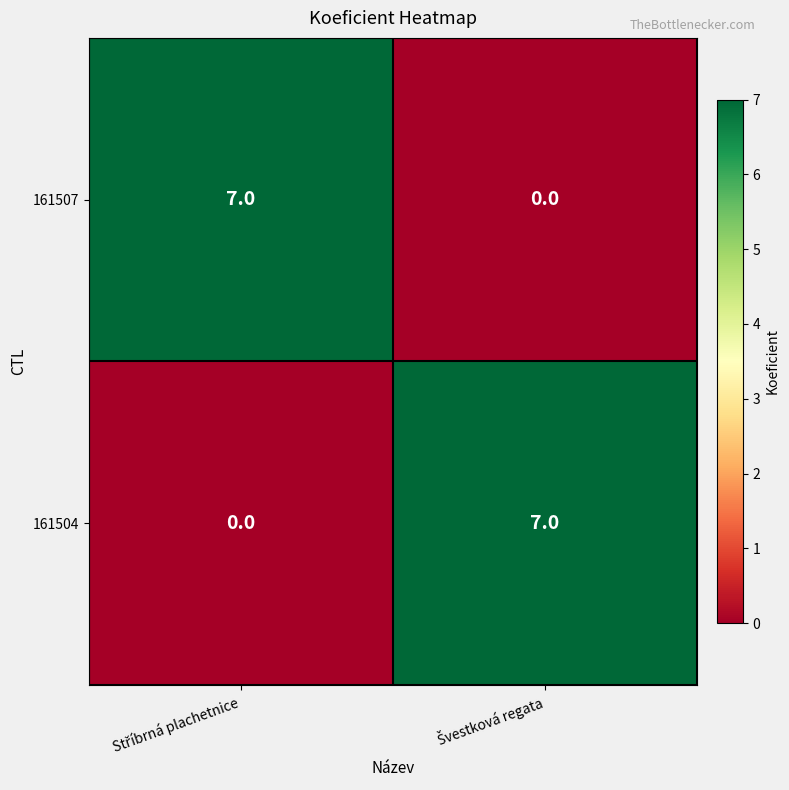

What is the greatest value displayed?

7